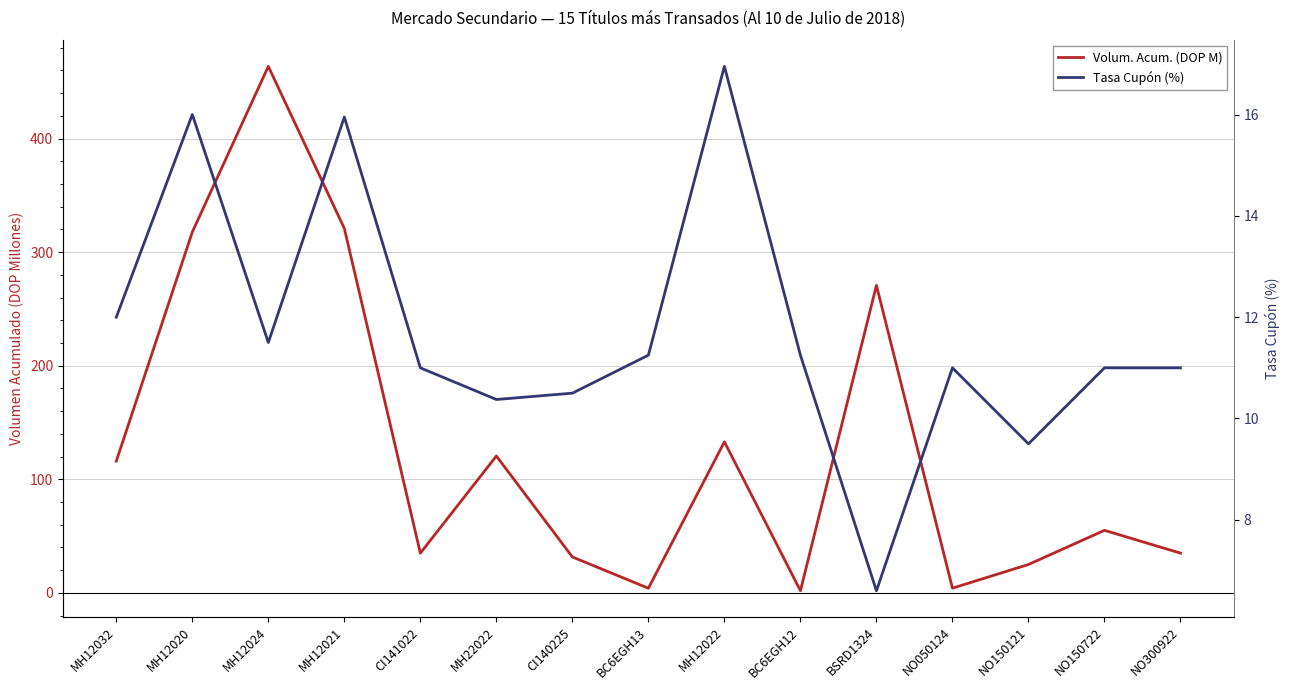

What is the label of the 7th point from the right?

MH12022